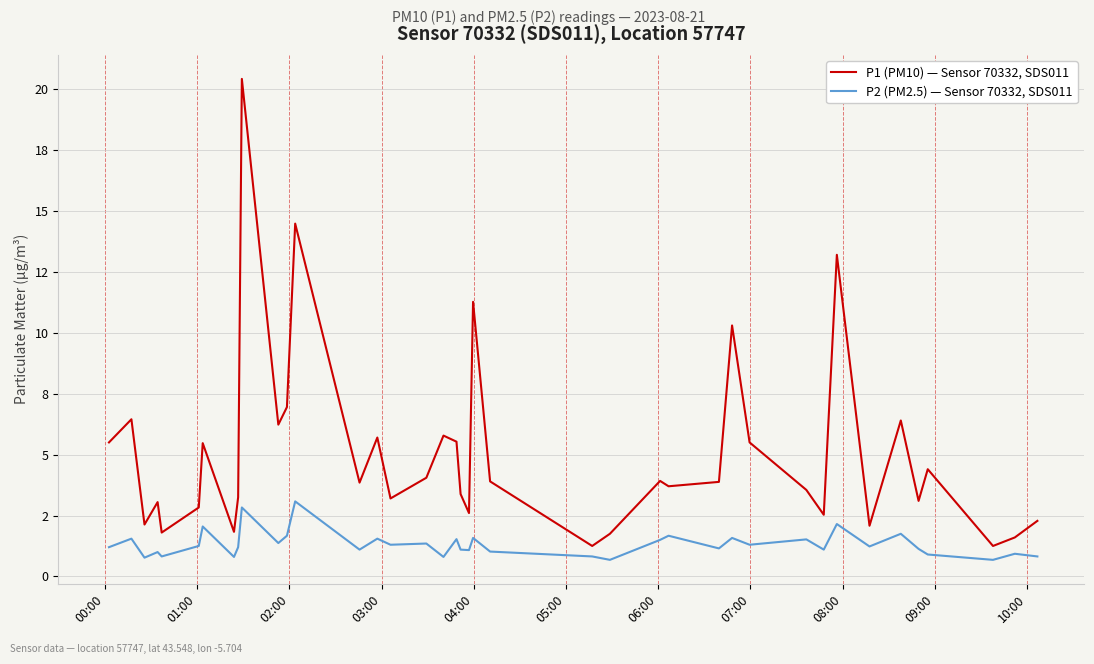

What are all the series names shown in the legend?

P1 (PM10) — Sensor 70332, SDS011, P2 (PM2.5) — Sensor 70332, SDS011